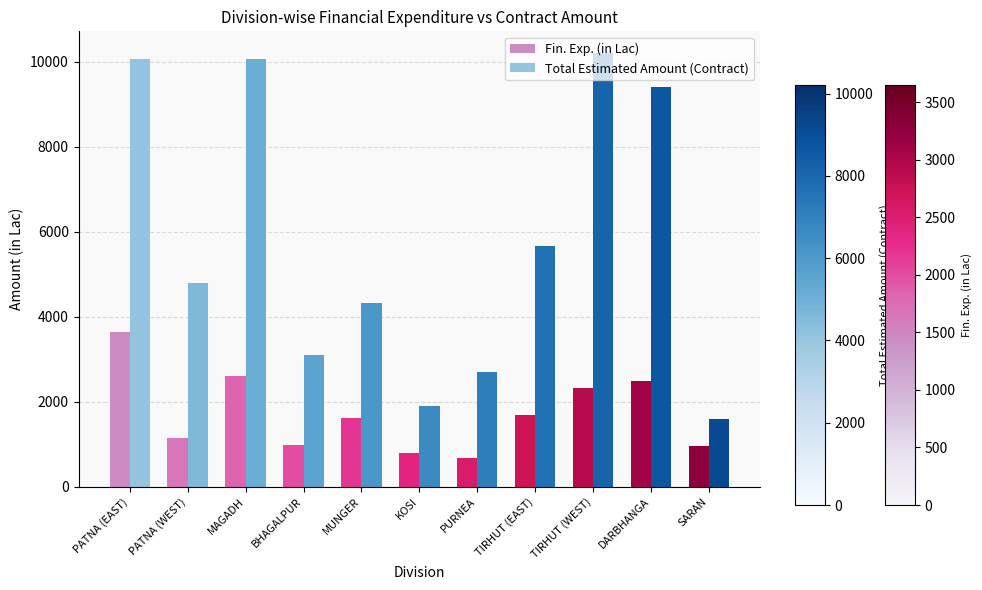

How many values in the Total Estimated Amount (Contract) series are below 4798?

5